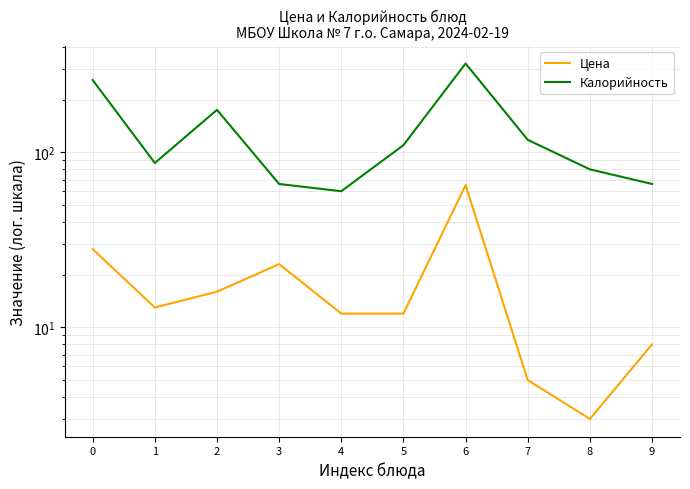

What is the smallest value displayed?

3